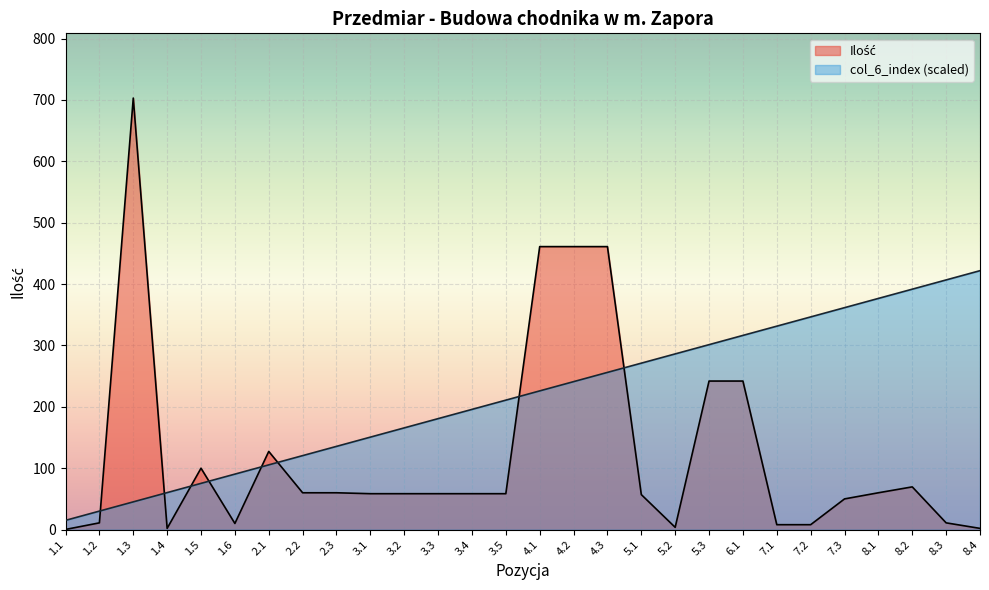

Reading left to right, what are all the values shown in this chart?

Ilość: 1.1=0.2	1.2=11.0	1.3=703.0	1.4=2.0	1.5=100.0	1.6=10.0	2.1=127.3	2.2=60.0	2.3=60.0	3.1=58.5	3.2=58.5	3.3=58.5	3.4=58.5	3.5=58.5	4.1=461.0	4.2=461.0	4.3=461.0	5.1=57.0	5.2=3.7	5.3=242.0	6.1=242.0	7.1=8.0	7.2=8.0	7.3=50.0	8.1=60.0	8.2=69.6	8.3=11.0	8.4=2.0
col_6_index: 1.1=15.1	1.2=30.1	1.3=45.2	1.4=60.3	1.5=75.3	1.6=90.4	2.1=105.5	2.2=120.5	2.3=135.6	3.1=150.6	3.2=165.7	3.3=180.8	3.4=195.8	3.5=210.9	4.1=226.0	4.2=241.0	4.3=256.1	5.1=271.2	5.2=286.2	5.3=301.3	6.1=316.3	7.1=331.4	7.2=346.5	7.3=361.5	8.1=376.6	8.2=391.7	8.3=406.7	8.4=421.8